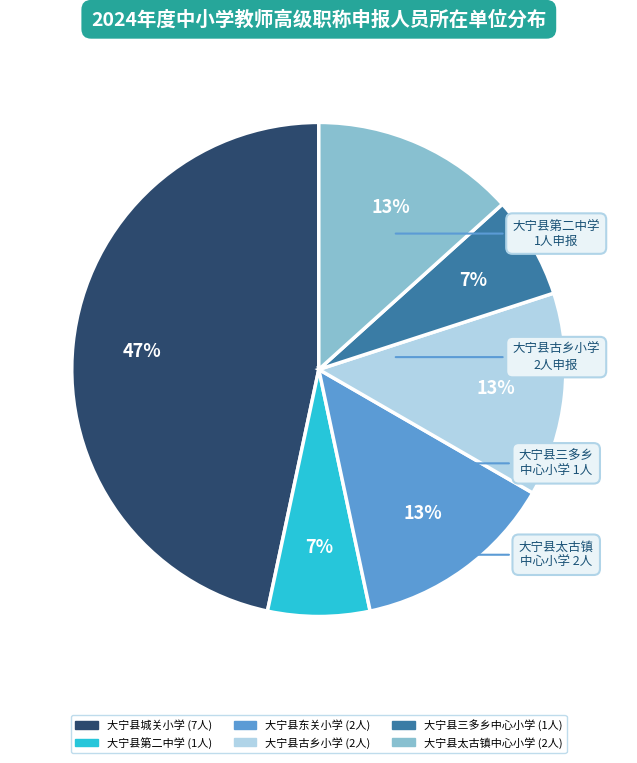

Does any single category account for the majority?

No